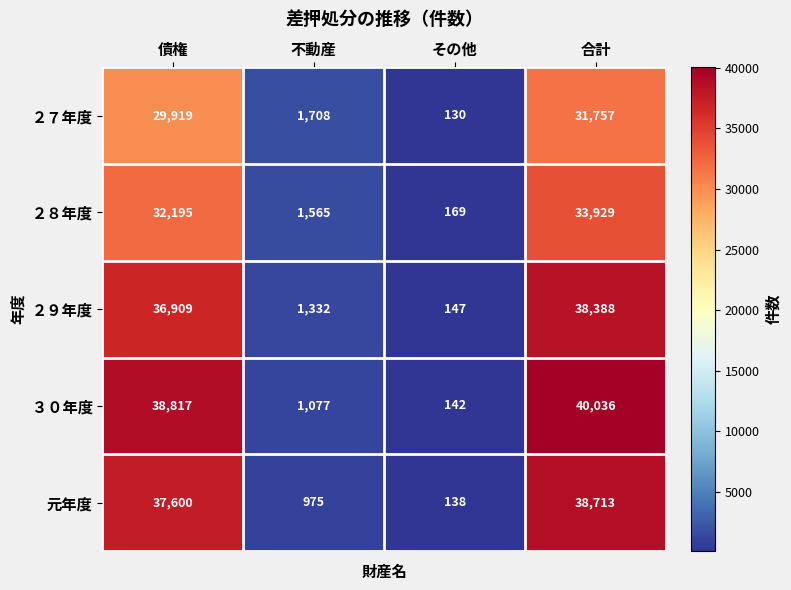

The value of ２８年度 at その他 is 53. True or false?

False